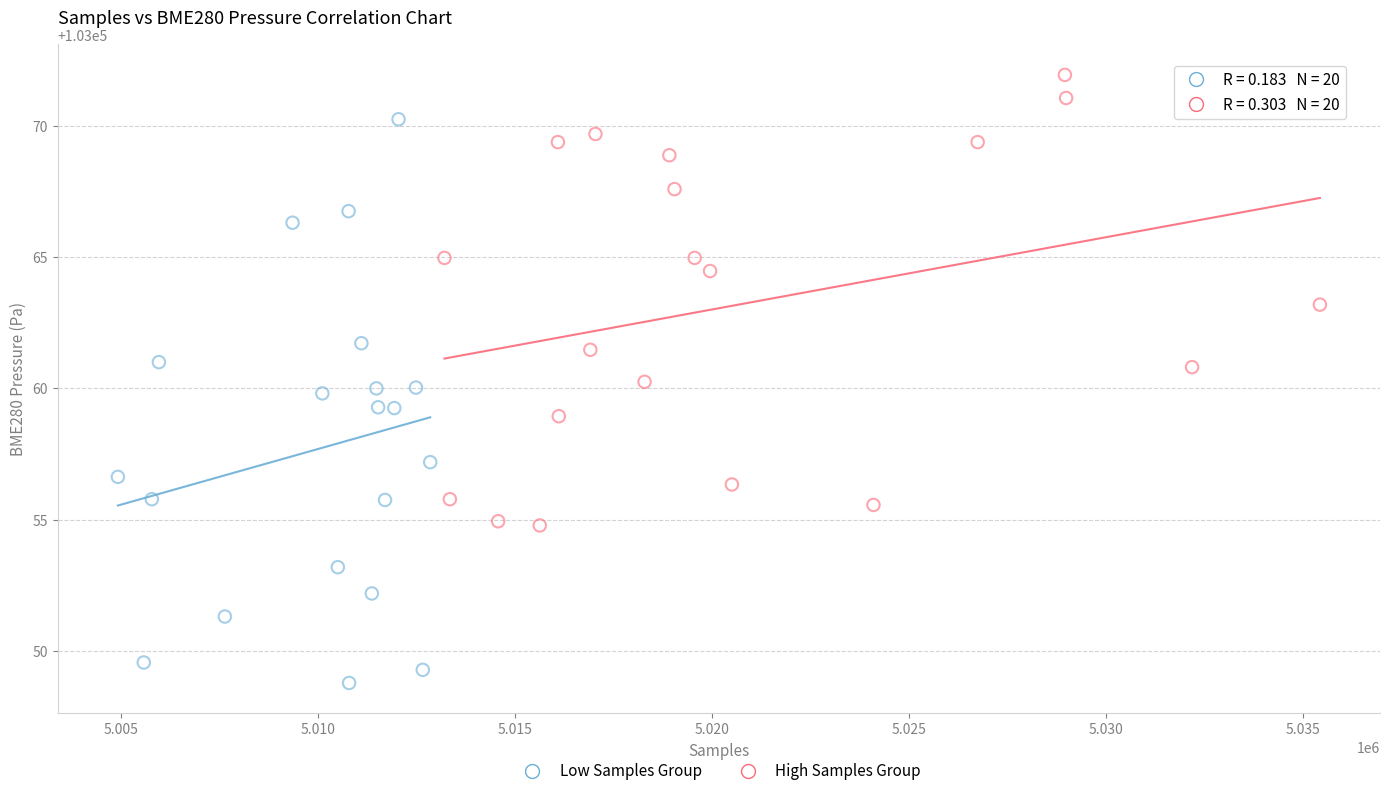

Which series has the widest spread of Y values?

Low Samples Group